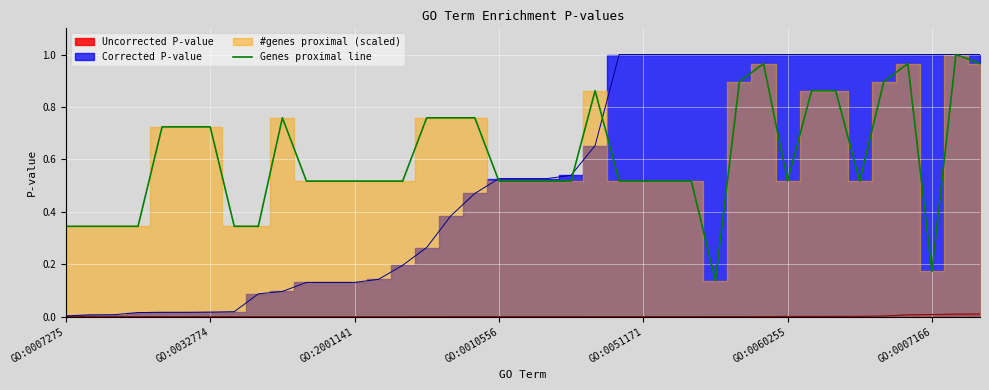

What is the average value?

0.6